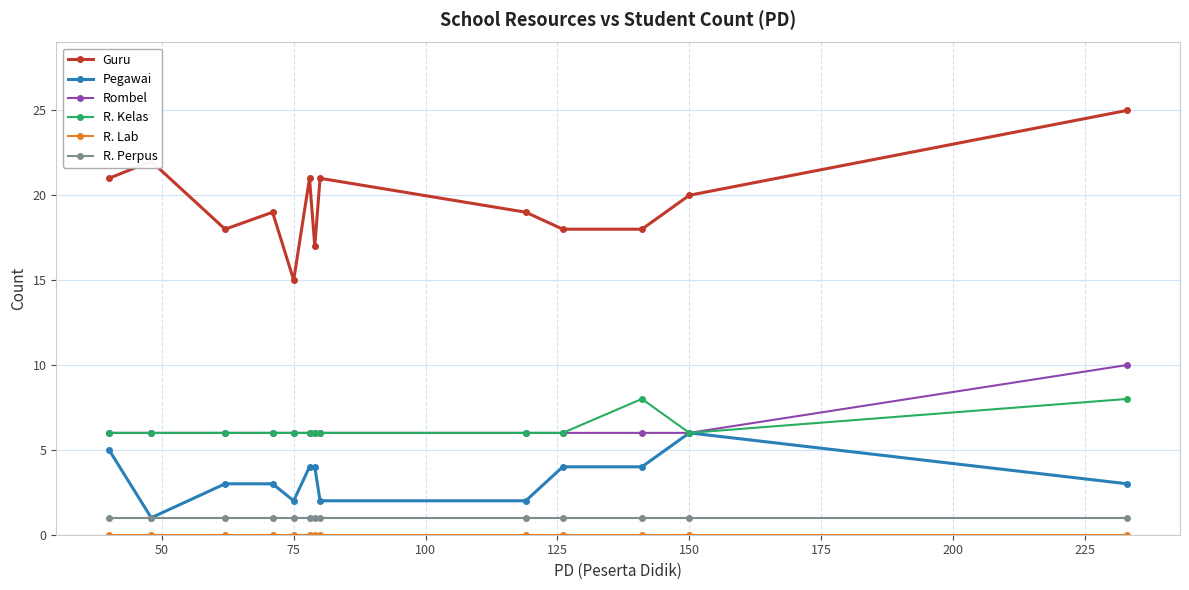

Which series has the largest total across all categories?

Guru